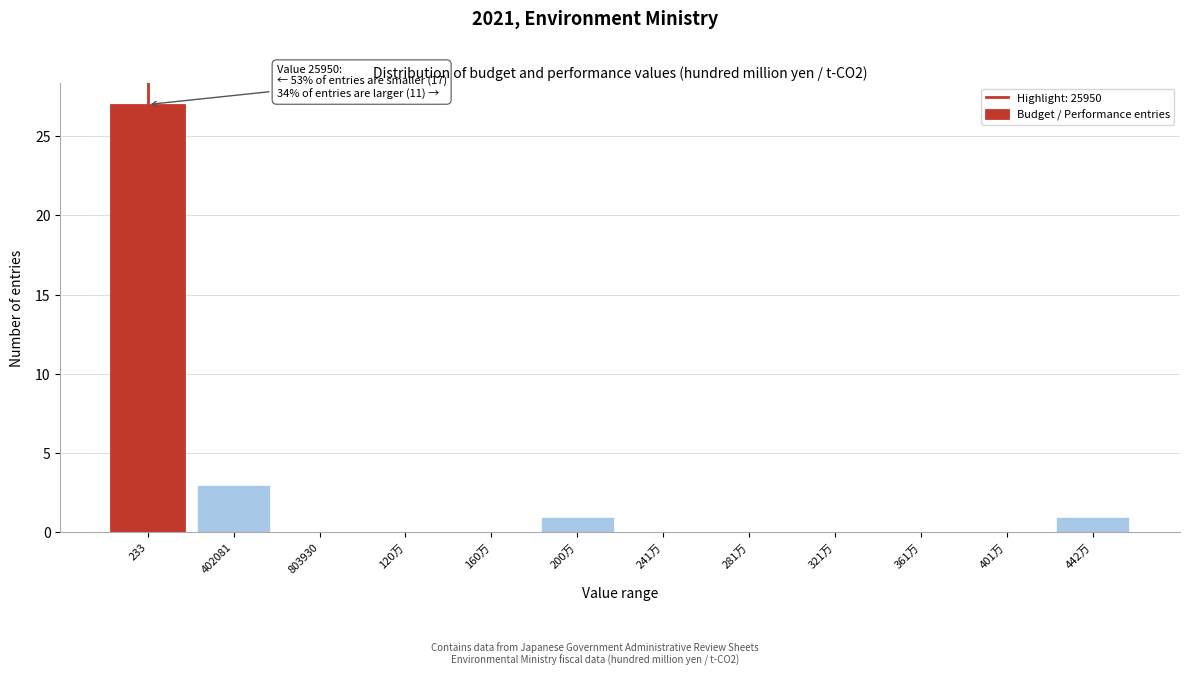

Reading left to right, what are all the values shown in this chart?

233=27	402081=3	803930=0	120万=0	160万=0	200万=1	241万=0	281万=0	321万=0	361万=0	401万=0	442万=1